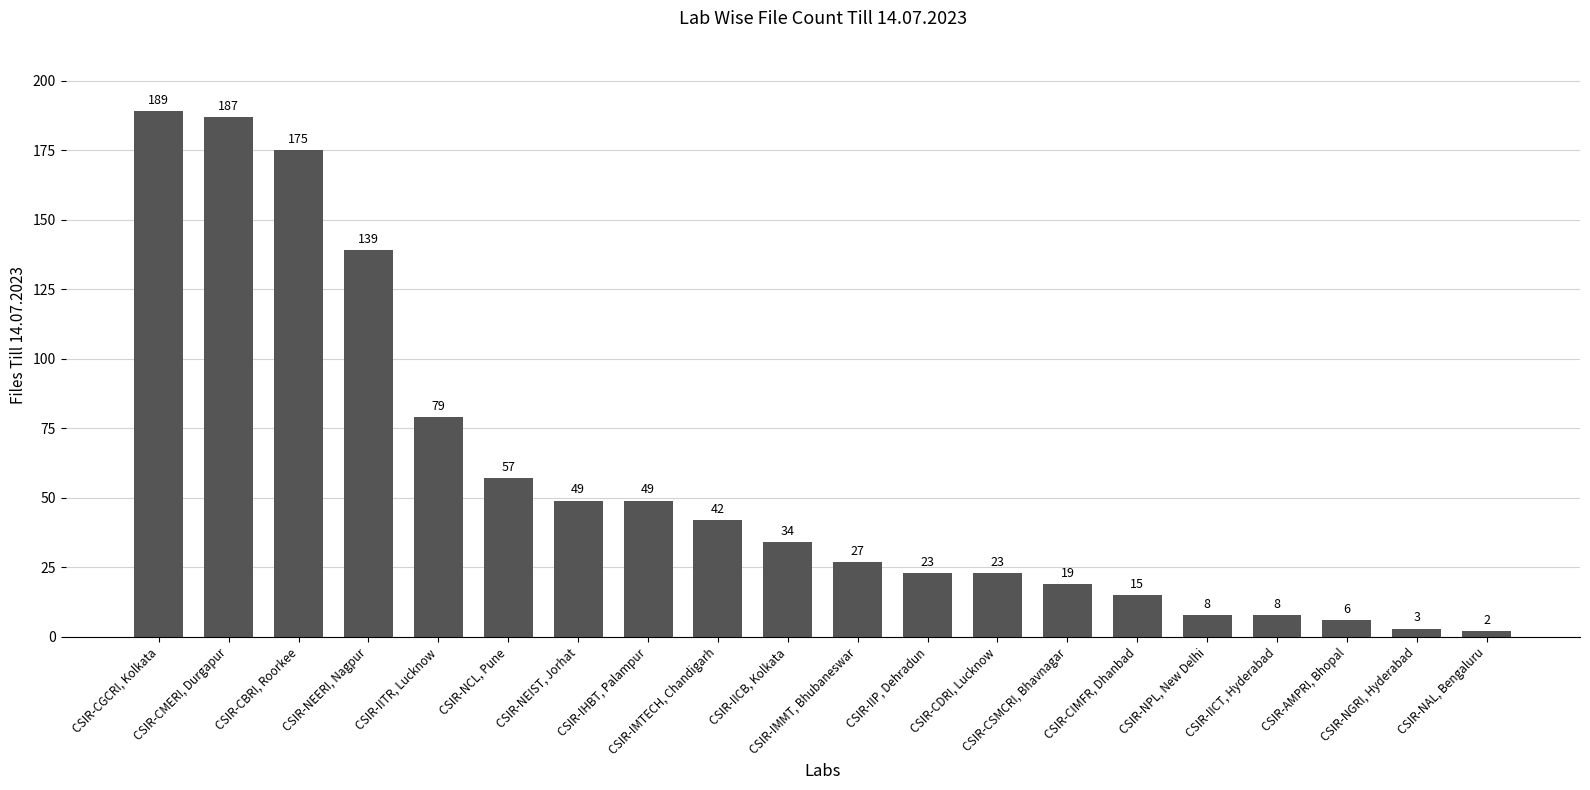

What is the smallest value displayed?

2